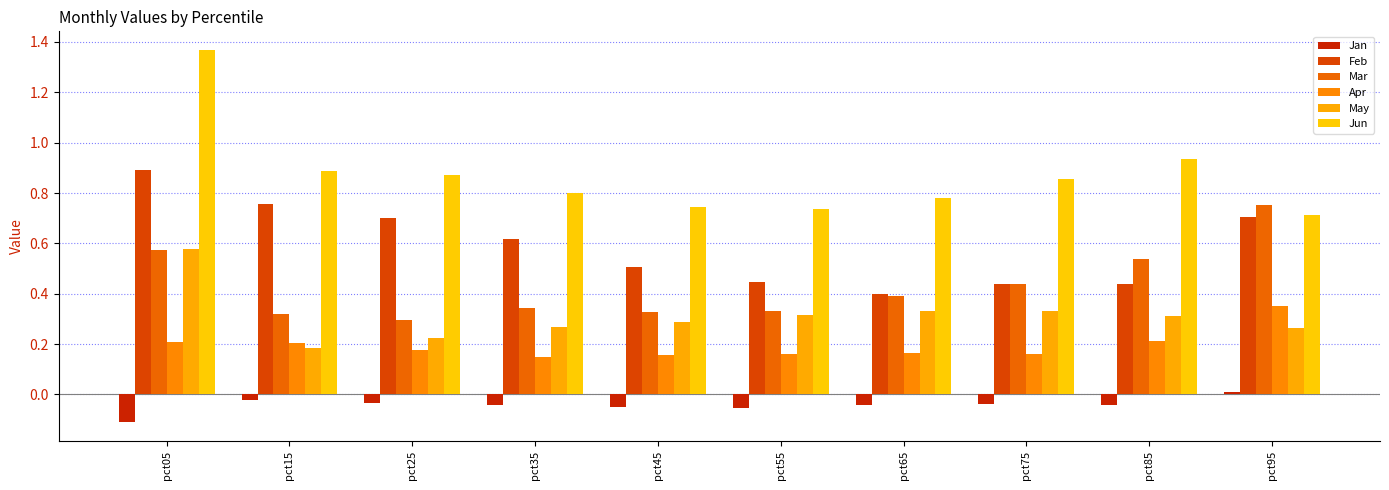

Count the number of data series in this chart.

6